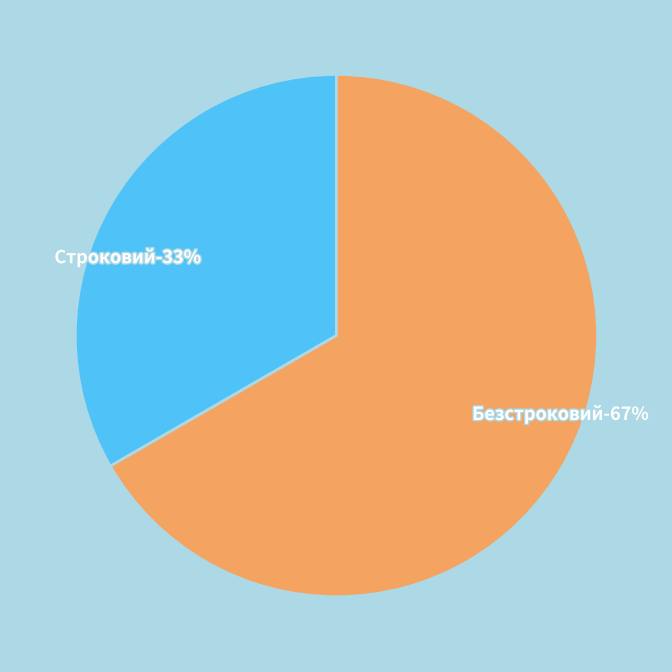

What percentage is NOT represented by Безстроковий?

33.3%